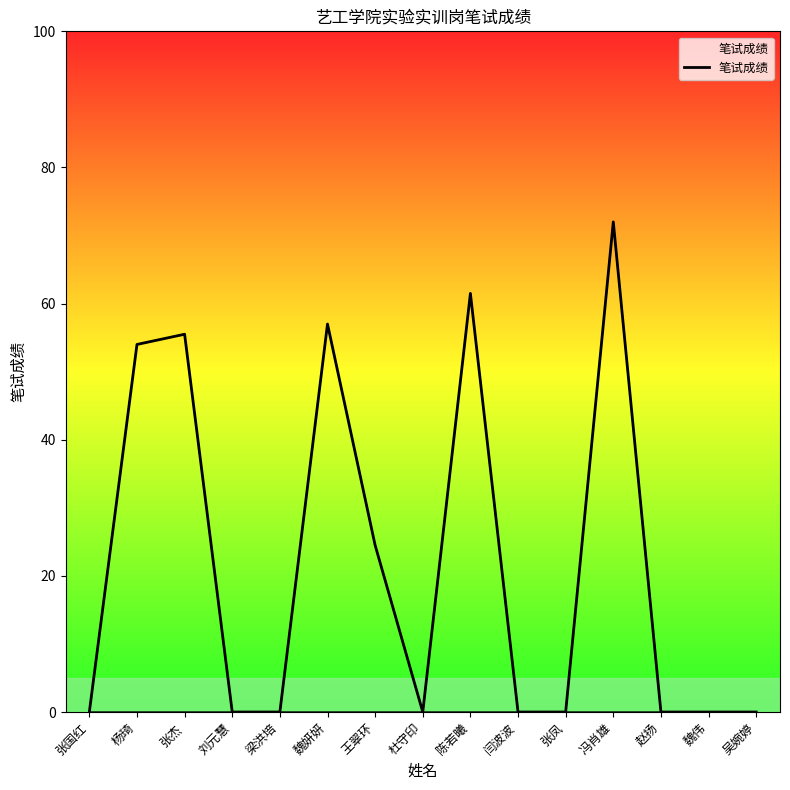

What position from the right is 刘元慧?

12